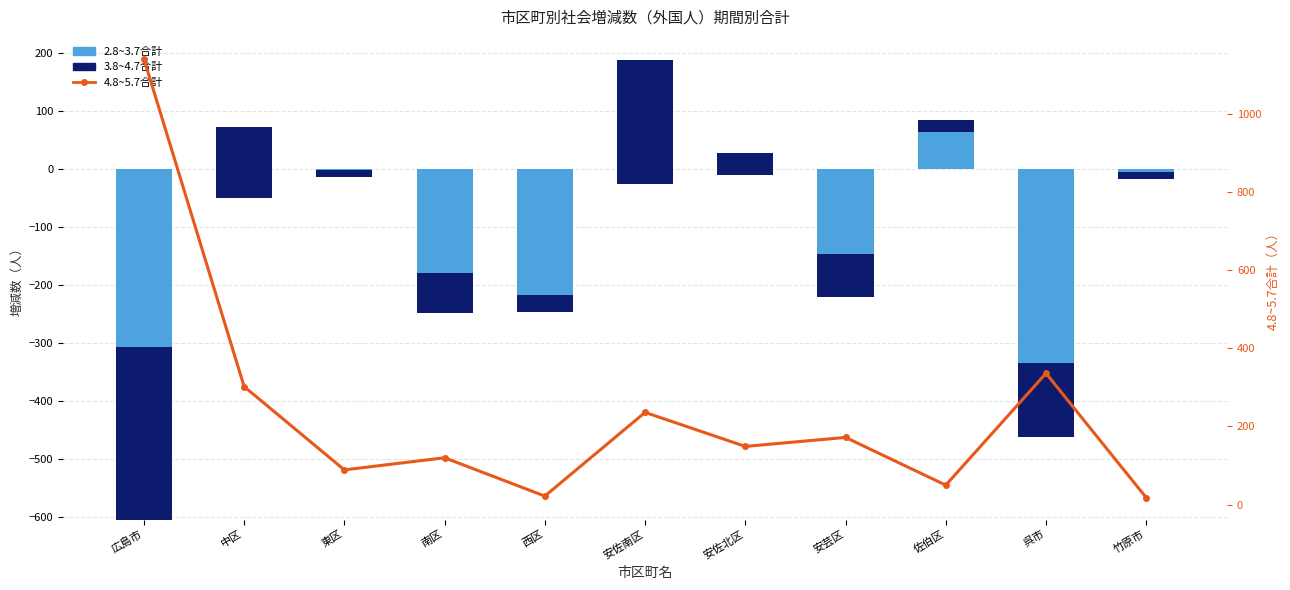

What is the sum of all 4.8~5.7合計 values?

2634